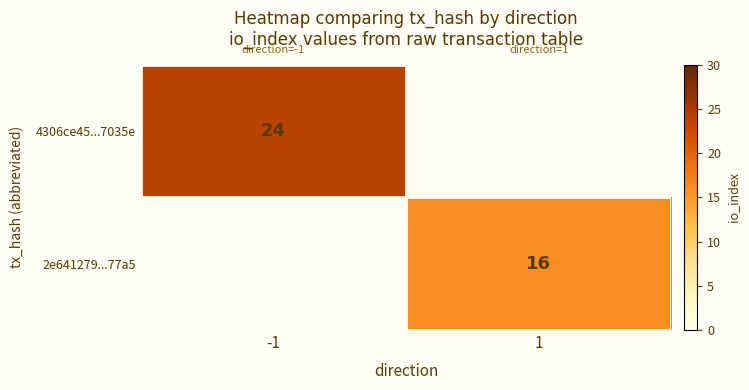

The 2e641279...77a5 series shows 22 at 1. True or false?

False